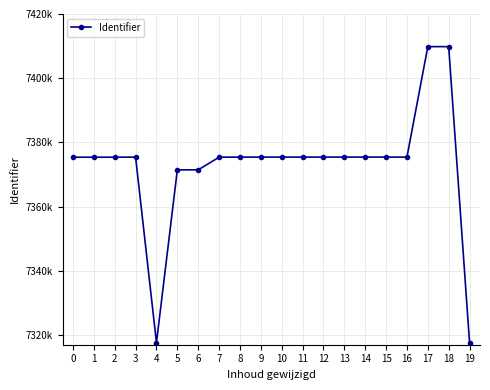

What is the greatest value displayed?

7409836